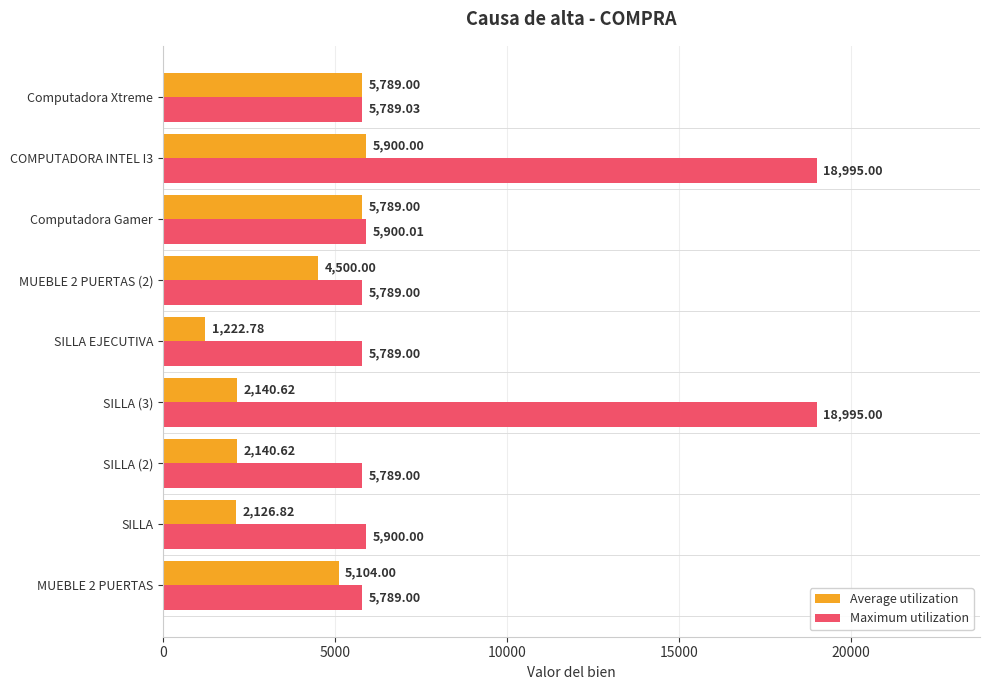

Between MUEBLE 2 PUERTAS and COMPUTADORA INTEL I3, which series saw the biggest shift?

Maximum utilization